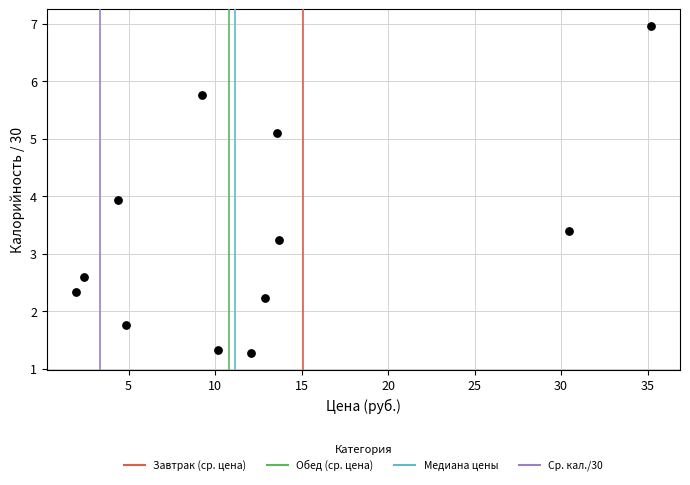

What is the average X value?

12.6